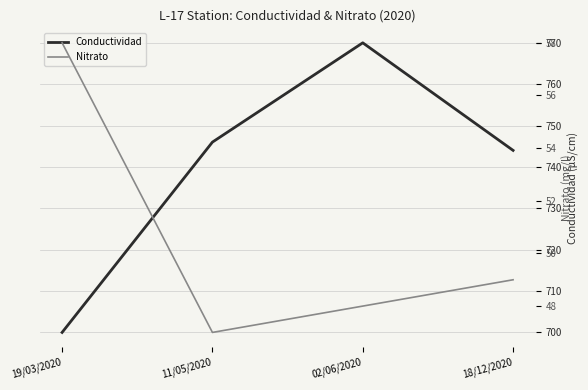

What is the label of the 4th point from the right?

19/03/2020